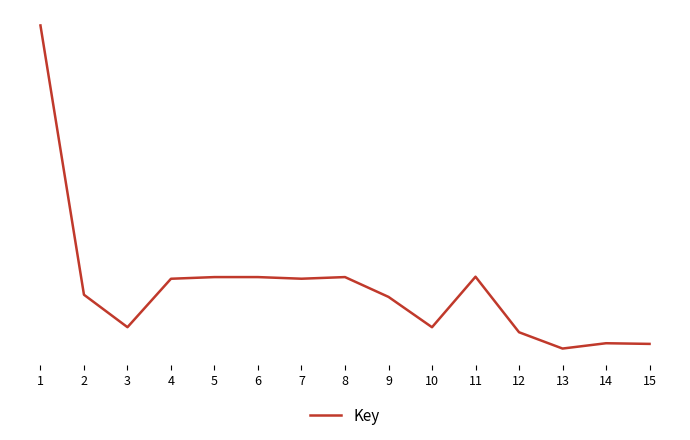

At which category does the data reach its first local peak?

5